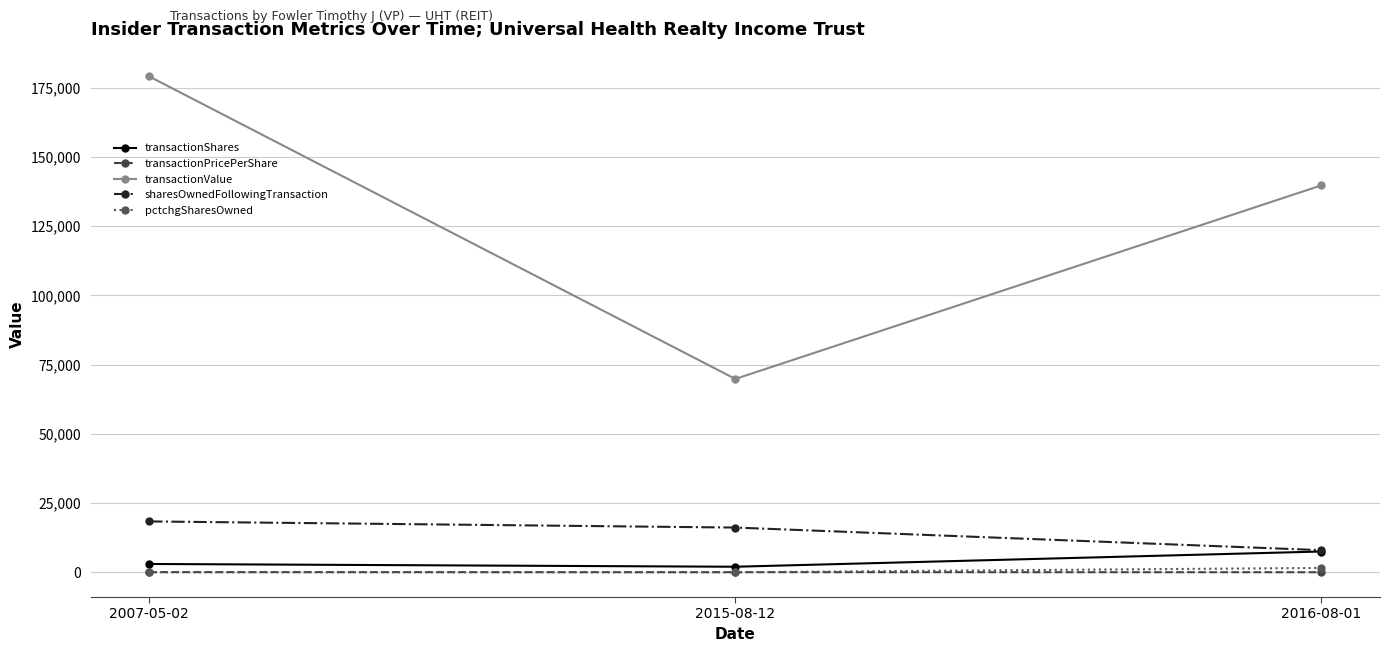

What are all the series names shown in the legend?

transactionShares, transactionPricePerShare, transactionValue, sharesOwnedFollowingTransaction, pctchgSharesOwned